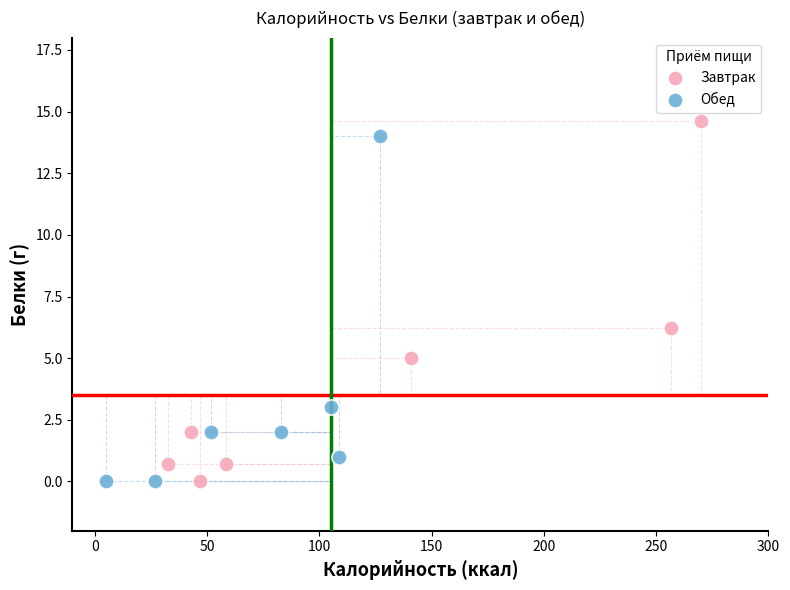

Which series has the widest spread of Y values?

Завтрак